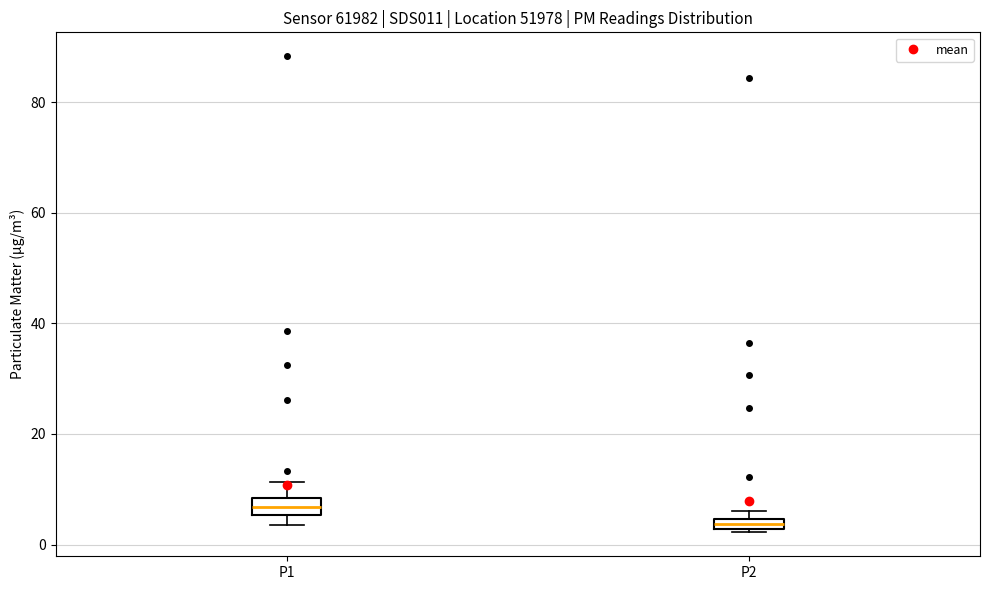

Where does the upper whisker of the box for P1 end on the y-axis? The values are not printed on the chart, so give them approximately, as read against the axis.

12